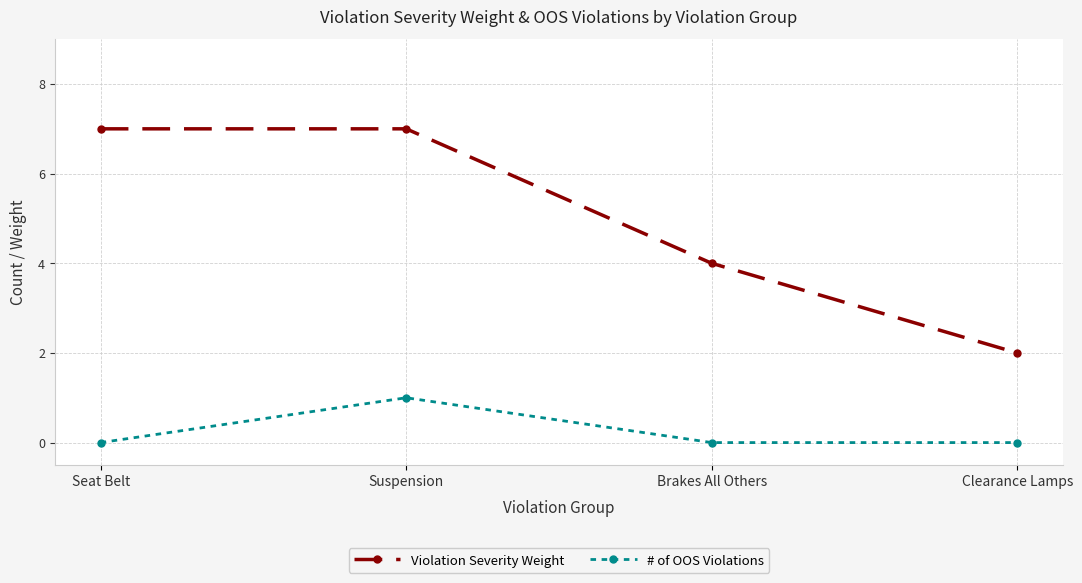

What position from the left is Brakes All Others?

3